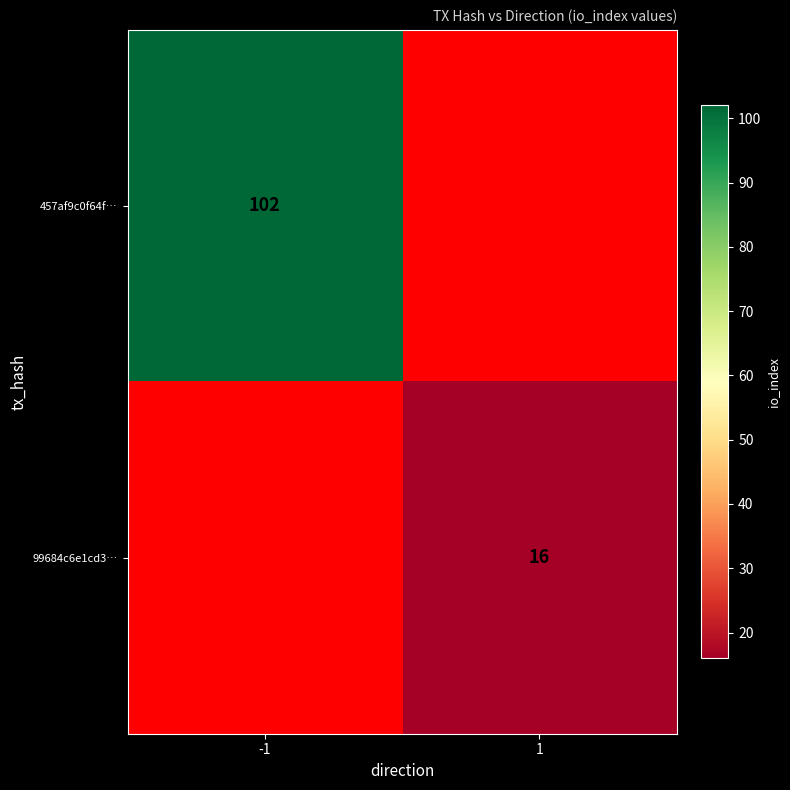

True or false: 457af9c0f64f… has a value of 44 at -1.

False